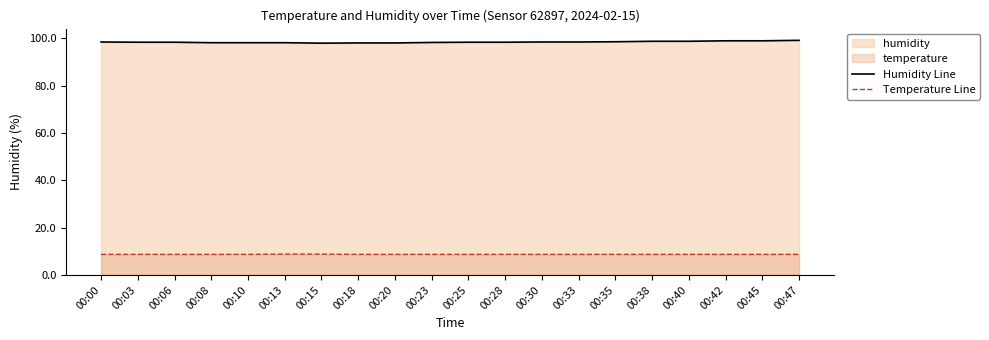

True or false: Temperature Line and Humidity Line intersect in this chart.

False